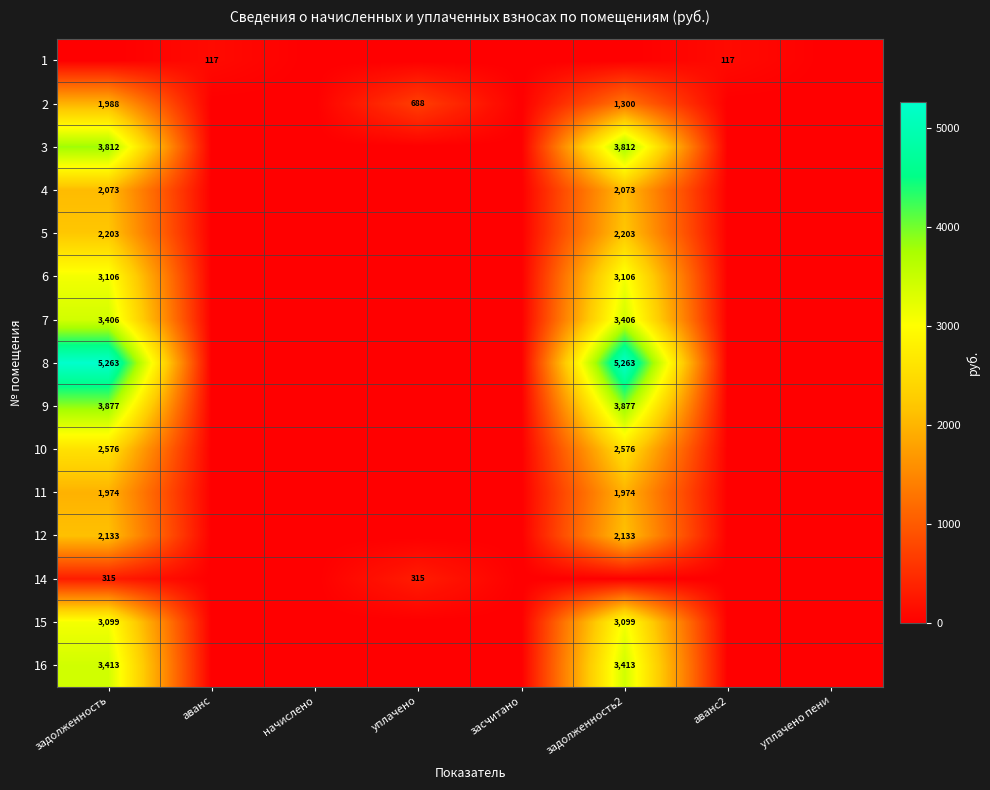

Is it true that 6 equals 3106 at задолженность?

True